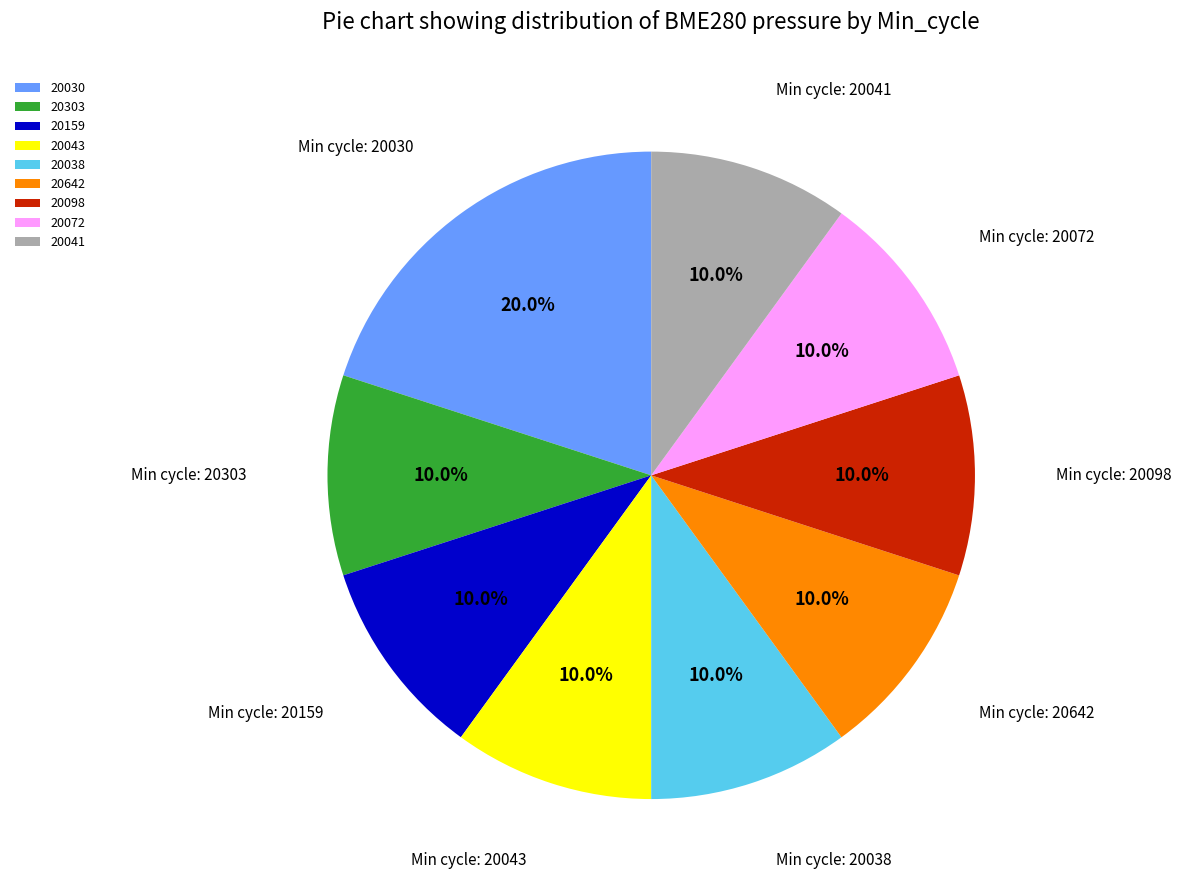

What percentage is the 20038 slice, to the nearest percent?

10%